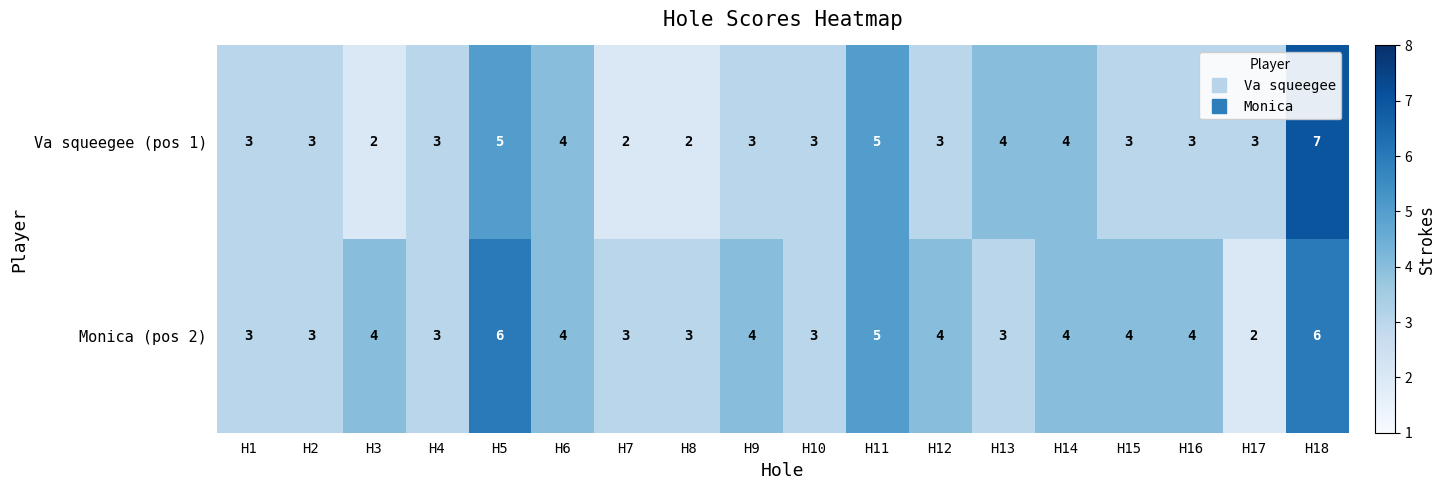

Is it true that Monica (pos 2) equals 4 at H3?

True